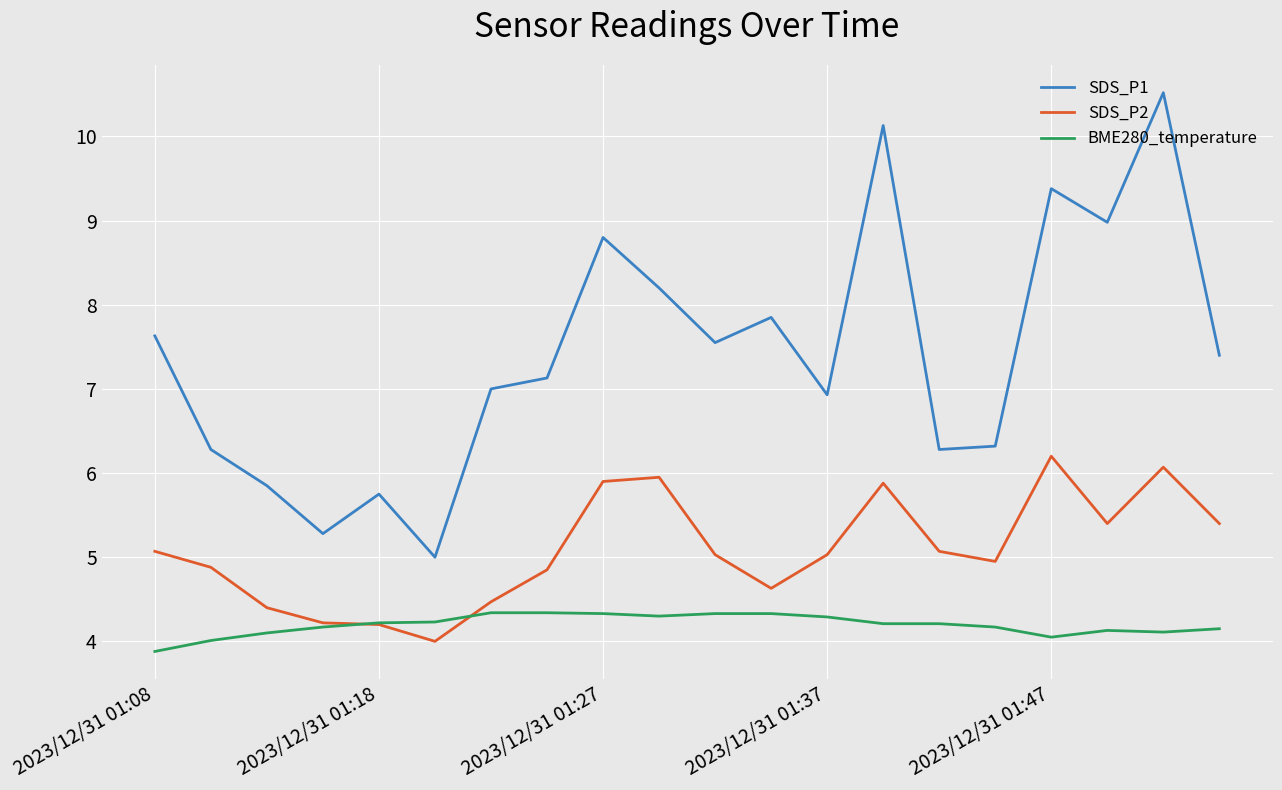

List the series in order of their overall mean, highest first.

SDS_P1, SDS_P2, BME280_temperature